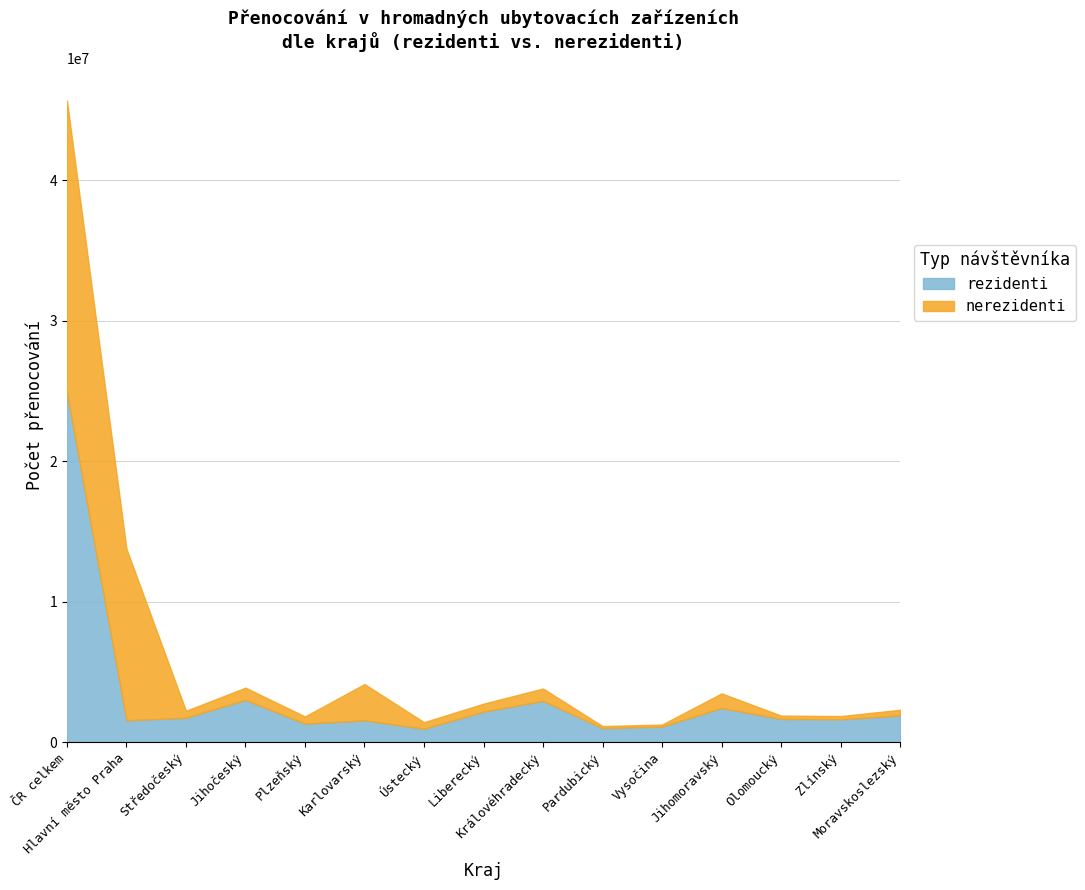

What is the label of the 12th point from the left?

Jihomoravský